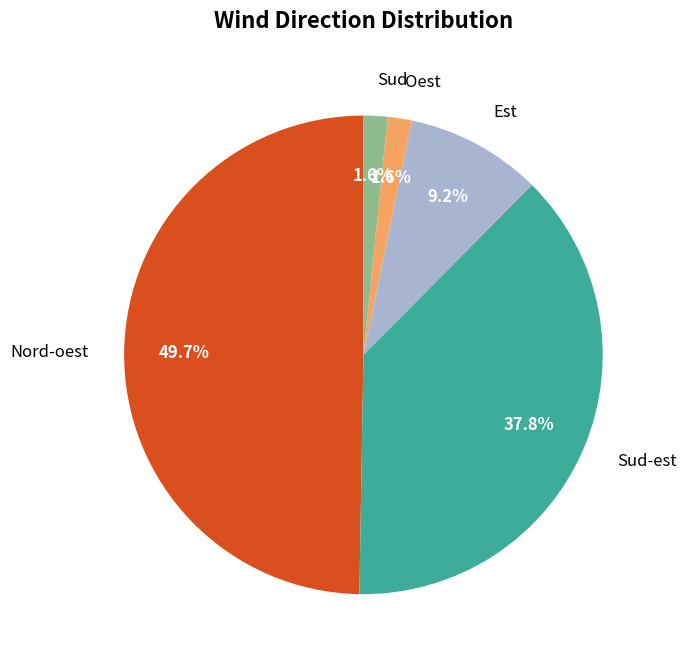

To the nearest percent, what is the difference between the largest and smallest slice percentages?

48%